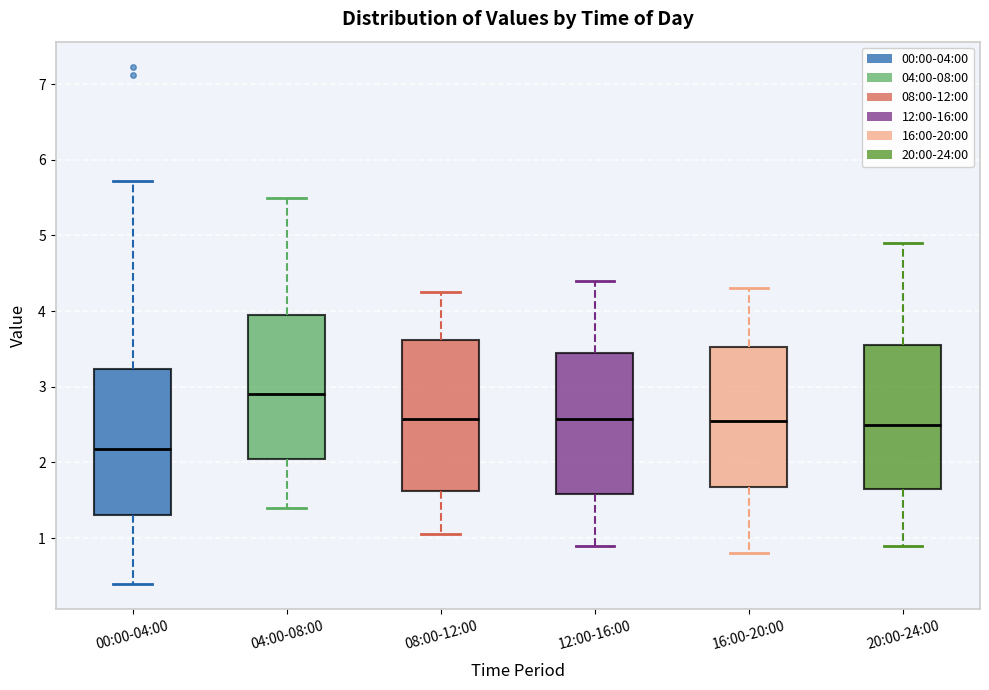

Reading left to right, transcribe this box plot: for each box, give where its median line is, the range the box spans, and where its two whiskers end, as read against the y-axis. The values are not printed on the chart, so give them approximately, as read against the axis.

00:00-04:00: median 2.2, box 1.3 to 3.2, whiskers 0.4 to 5.7
04:00-08:00: median 2.9, box 2.1 to 4.0, whiskers 1.4 to 5.5
08:00-12:00: median 2.6, box 1.6 to 3.6, whiskers 1.1 to 4.3
12:00-16:00: median 2.6, box 1.6 to 3.5, whiskers 0.9 to 4.4
16:00-20:00: median 2.6, box 1.7 to 3.5, whiskers 0.8 to 4.3
20:00-24:00: median 2.5, box 1.7 to 3.6, whiskers 0.9 to 4.9